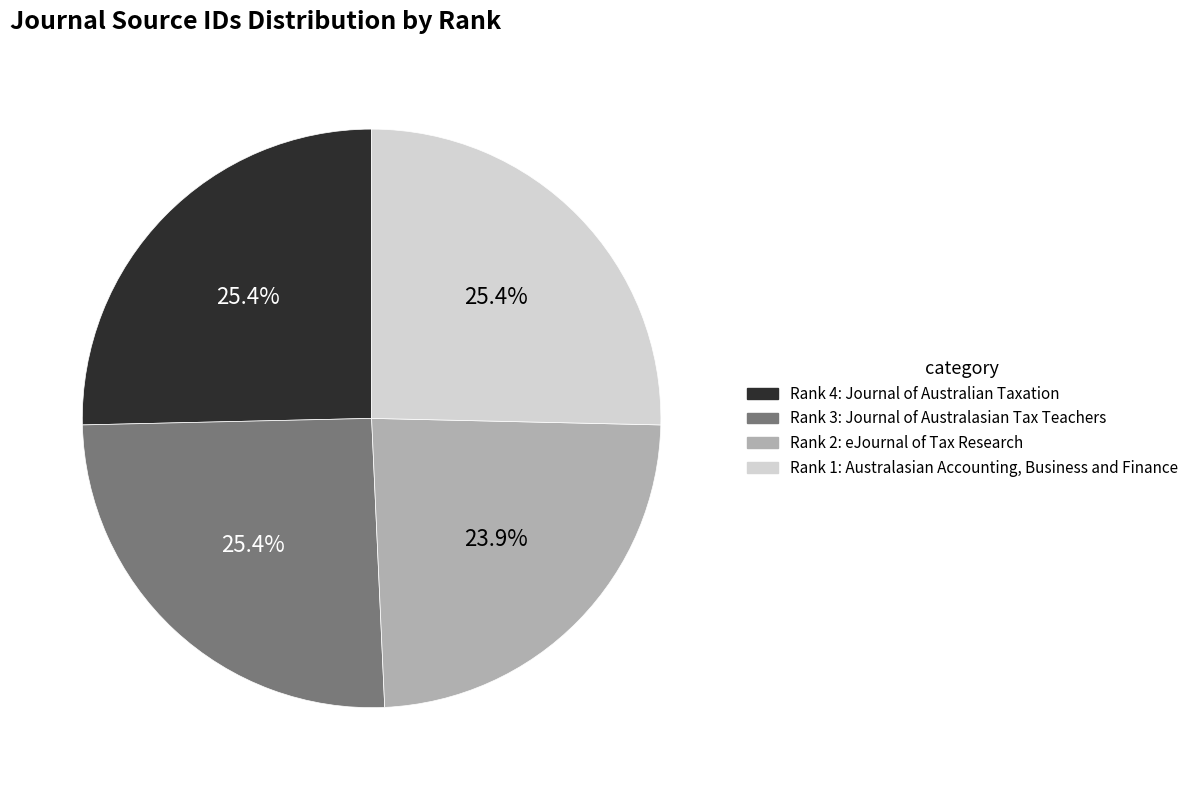

Is there any slice that represents more than half of the pie?

No